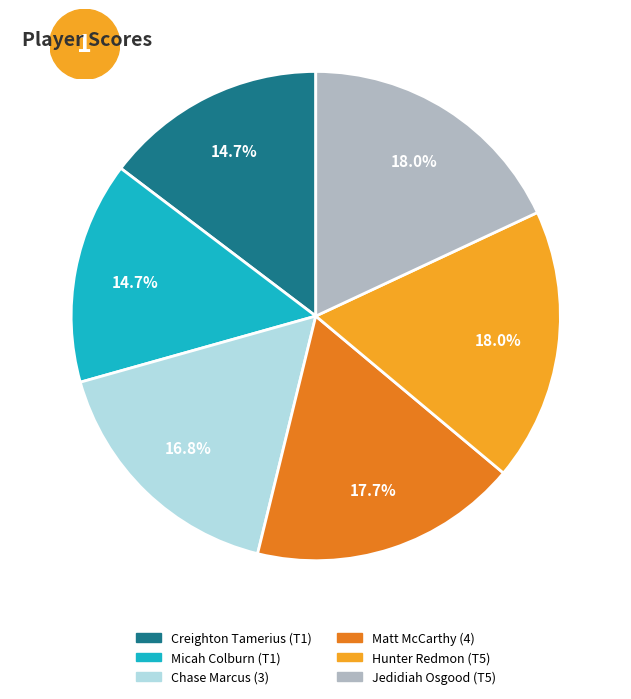

Approximately how many times larger is the value at Micah Colburn (T1) compared to Chase Marcus (3)?

0.9